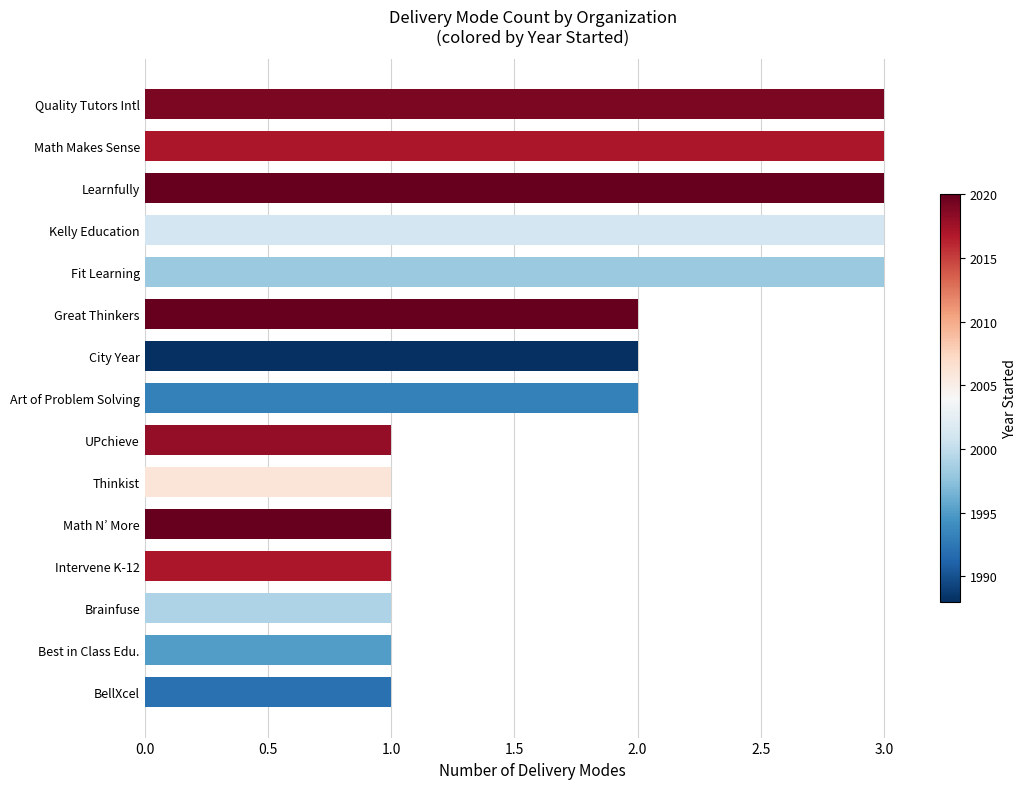

Count the values in the range 1 to 3.

15